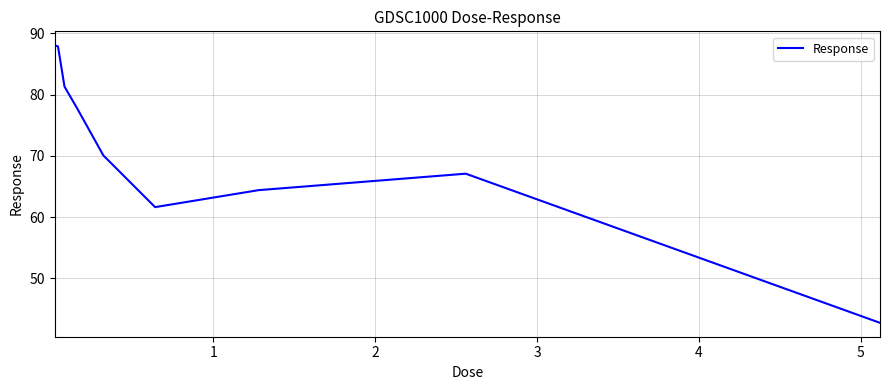

How many series are shown in this chart?

1